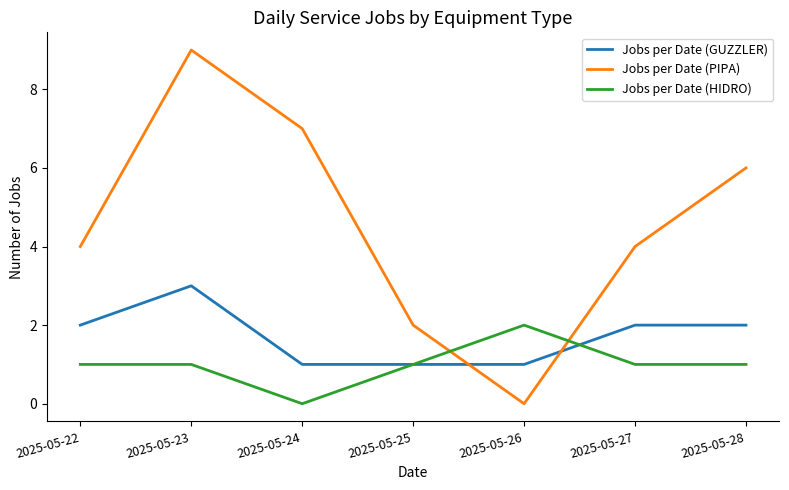

Reading left to right, list all the values displayed in this chart.

Jobs per Date (GUZZLER): 2025-05-22=2	2025-05-23=3	2025-05-24=1	2025-05-25=1	2025-05-26=1	2025-05-27=2	2025-05-28=2
Jobs per Date (PIPA): 2025-05-22=4	2025-05-23=9	2025-05-24=7	2025-05-25=2	2025-05-26=0	2025-05-27=4	2025-05-28=6
Jobs per Date (HIDRO): 2025-05-22=1	2025-05-23=1	2025-05-24=0	2025-05-25=1	2025-05-26=2	2025-05-27=1	2025-05-28=1